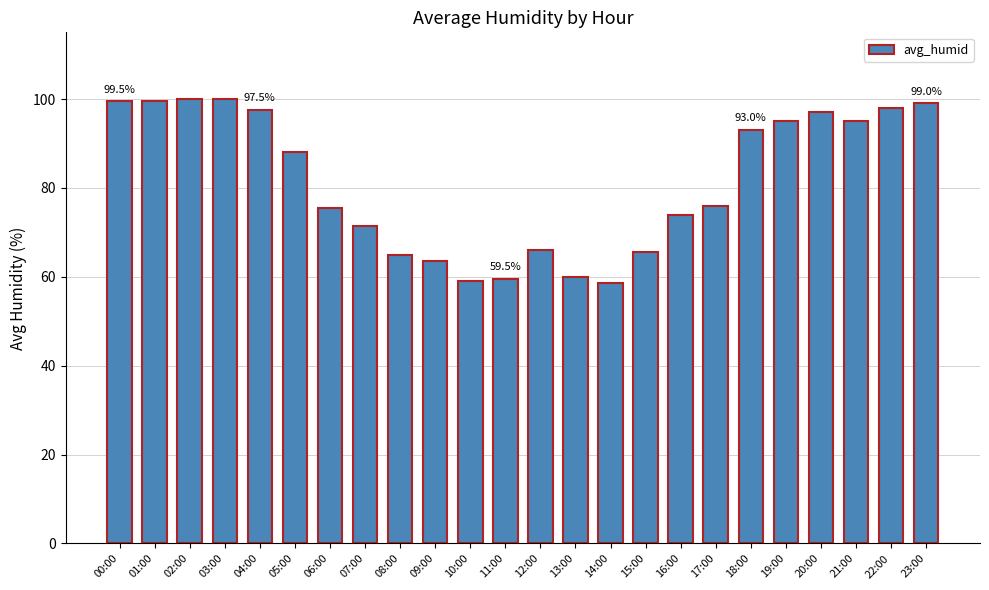

Reading right to left, extract all data points from this chart.

99.0	98.0	95.0	97.0	95.0	93.0	76.0	74.0	65.5	58.5	60.0	66.0	59.5	59.0	63.5	65.0	71.5	75.5	88.0	97.5	100.0	100.0	99.5	99.5